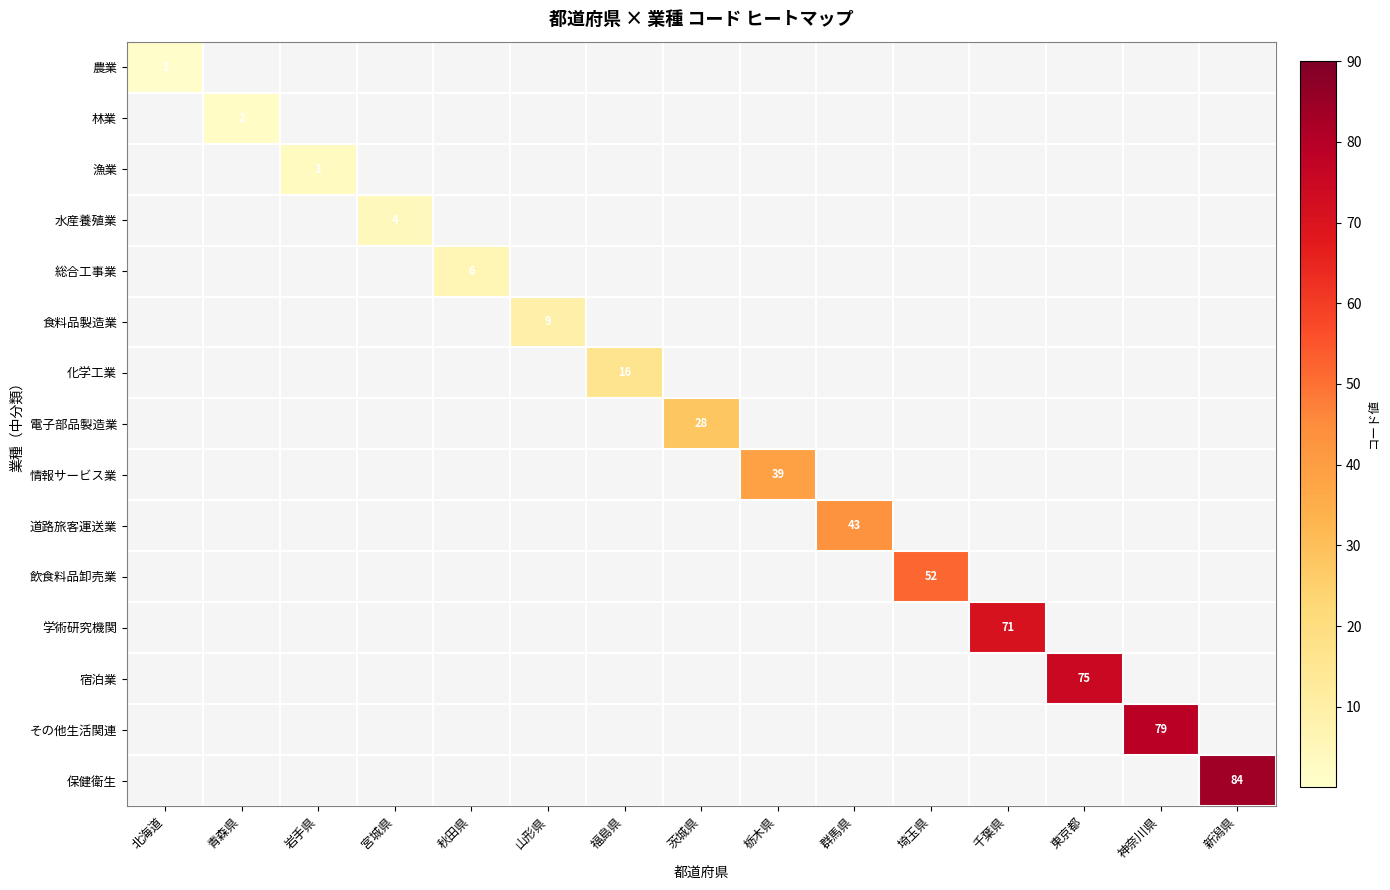

How many series are shown in this chart?

15